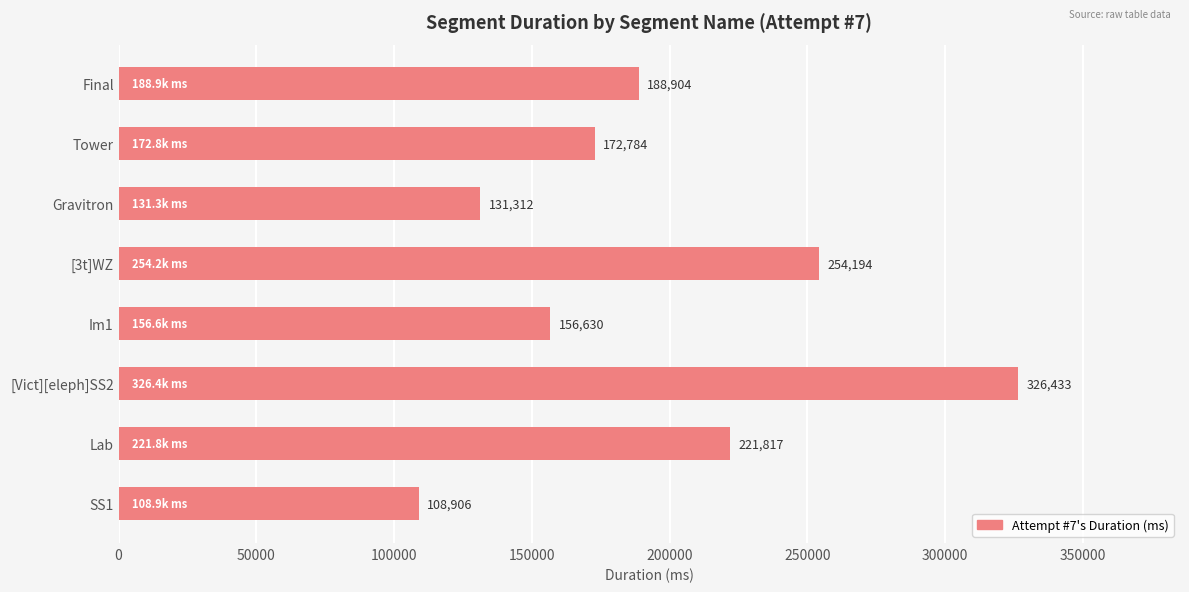

What is the difference between the values at [Vict][eleph]SS2 and SS1?

217527